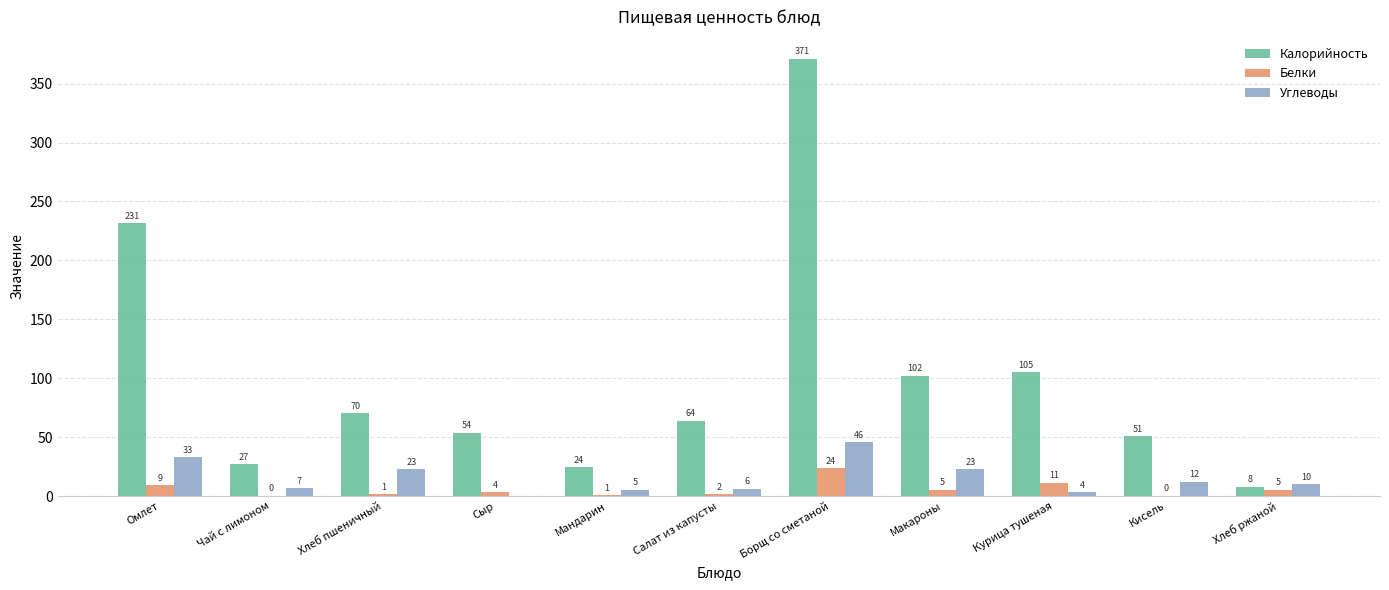

How many groups of bars are there?

11